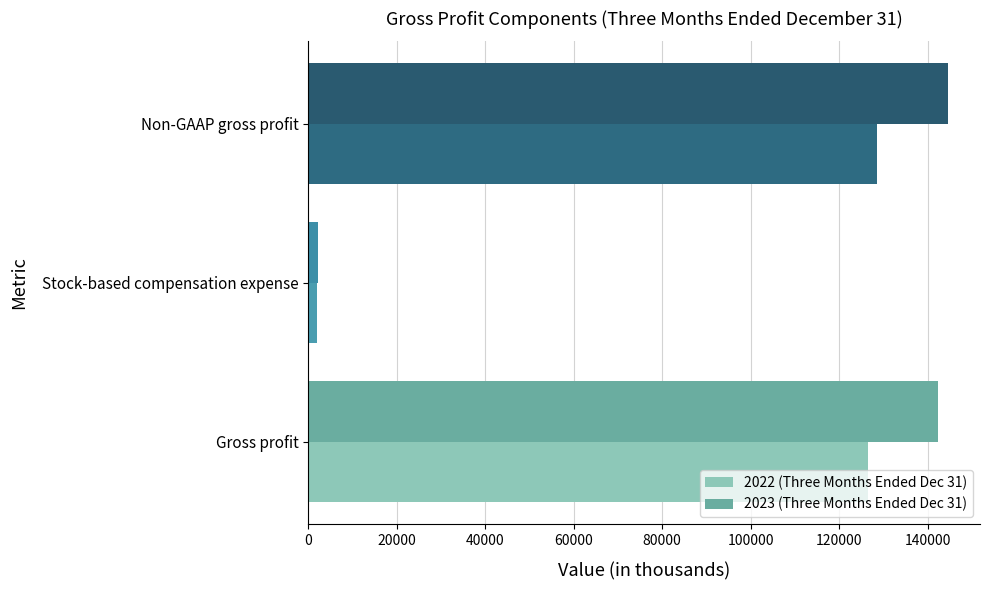

What is the average value of the 2023 (Three Months Ended Dec 31) series?

96422